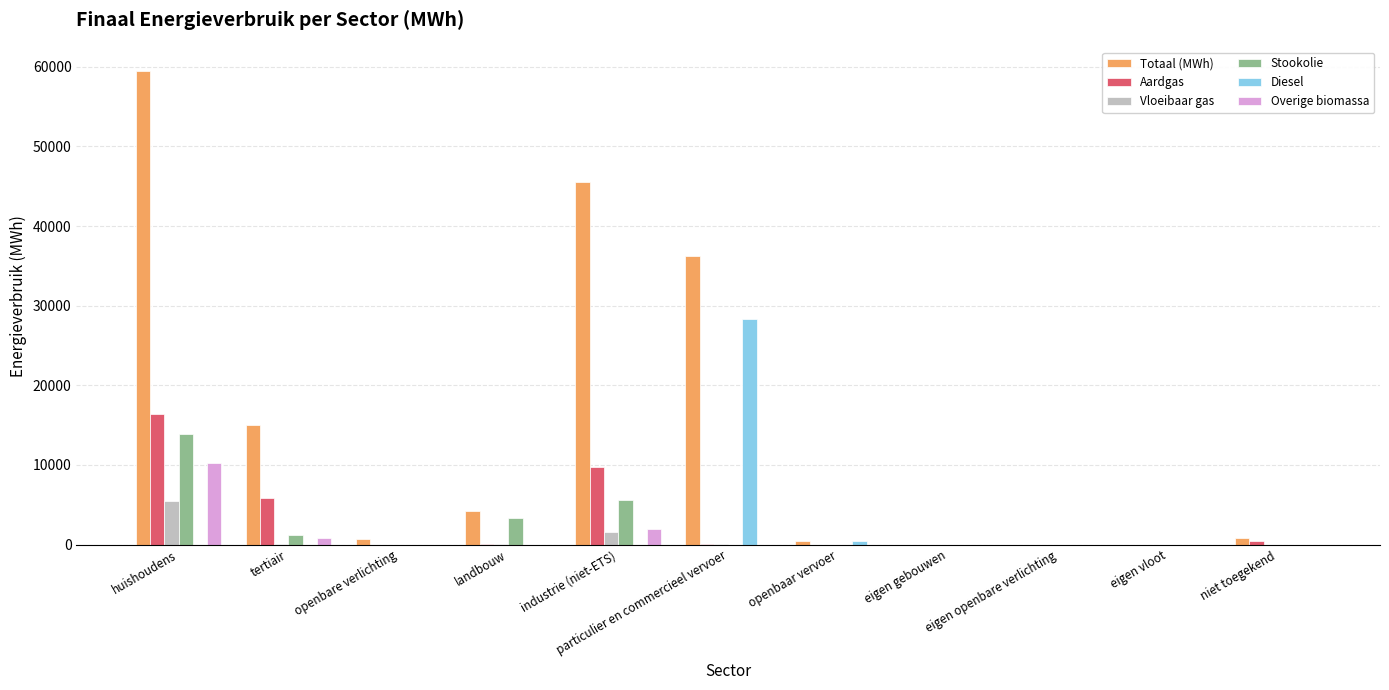

What are all the series names shown in the legend?

Totaal (MWh), Aardgas, Vloeibaar gas, Stookolie, Diesel, Overige biomassa